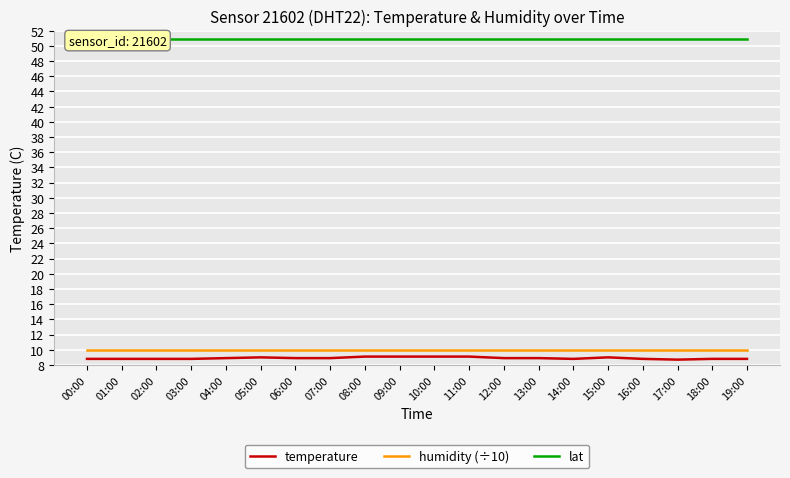

True or false: temperature and lat cross at least once.

False